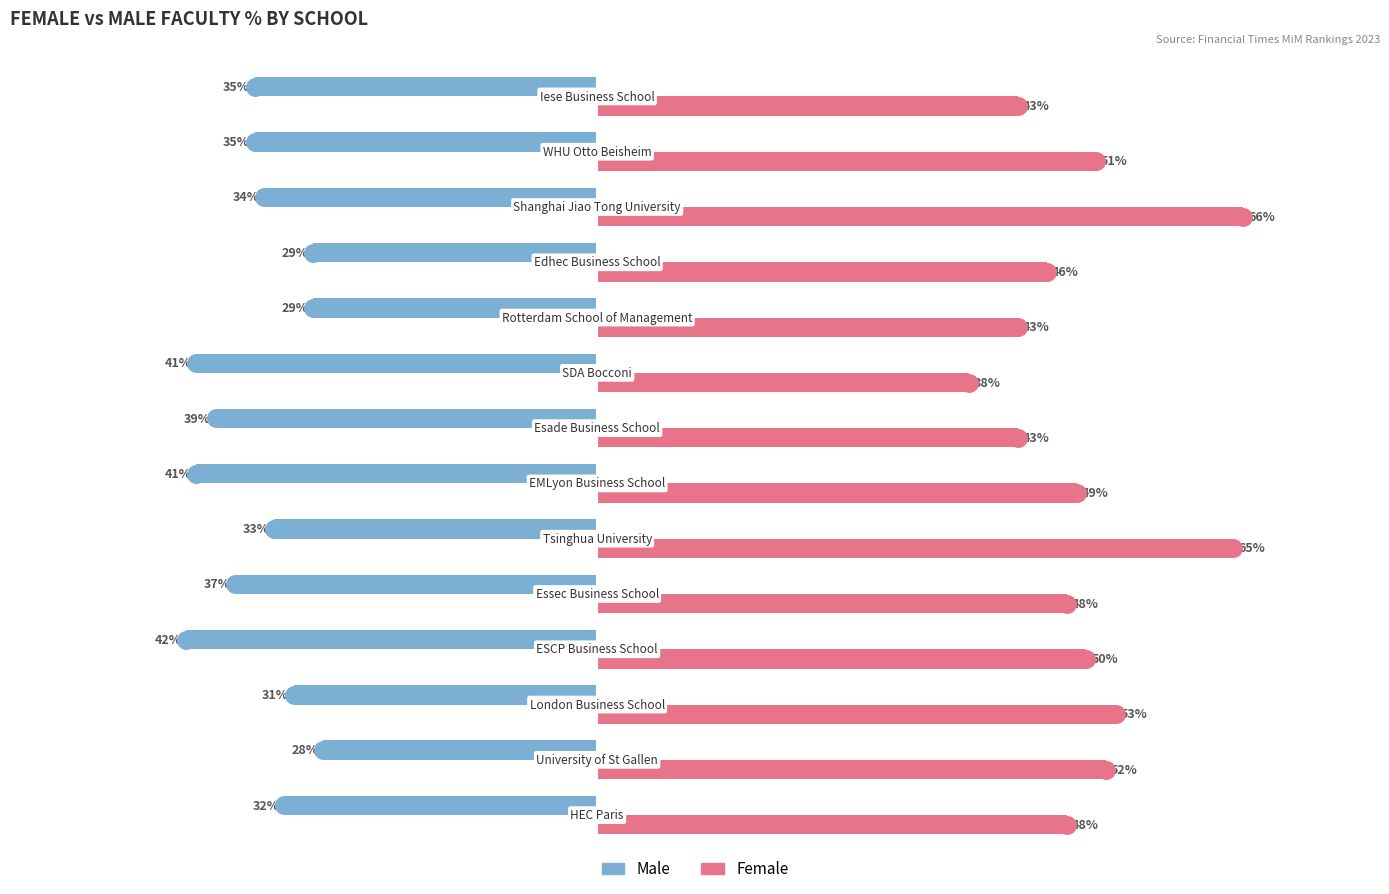

Which series has the largest total across all categories?

Female